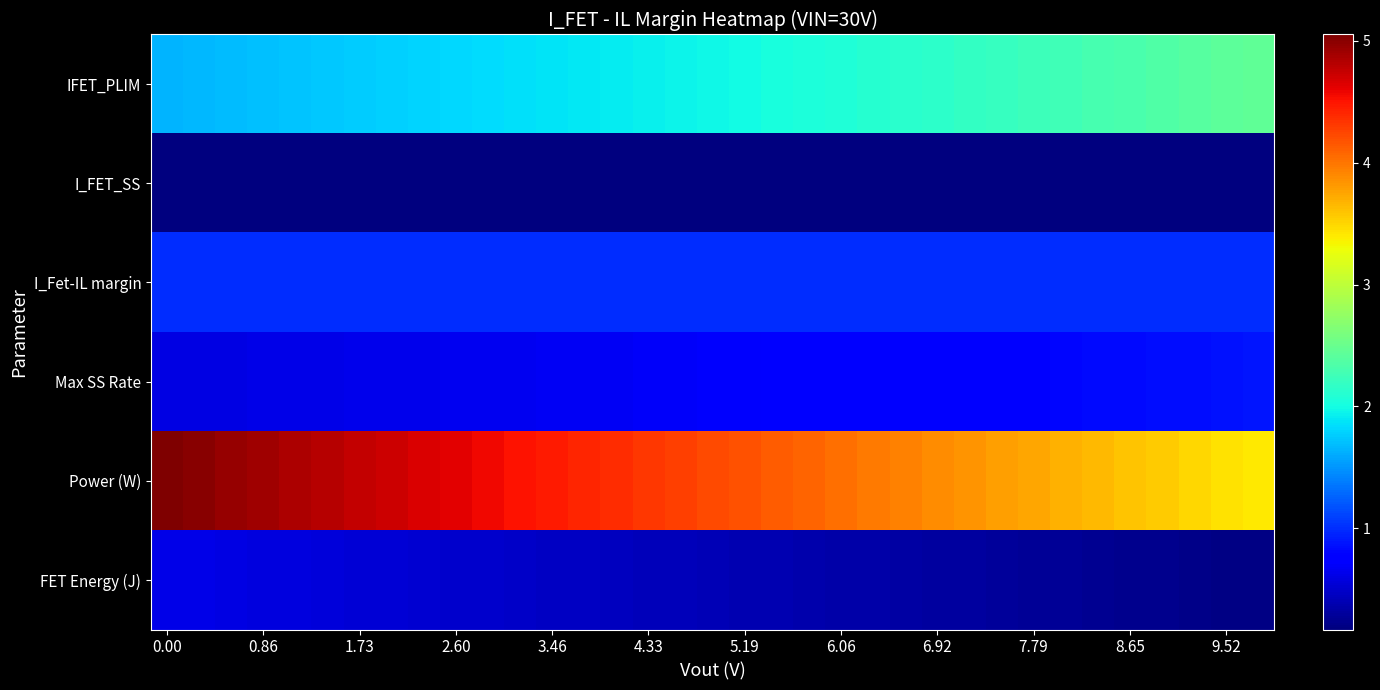

List the series in order of their peak value, lowest first.

I_FET_SS, FET Energy (J), Max SS Rate, I_Fet-IL margin, IFET_PLIM, Power (W)